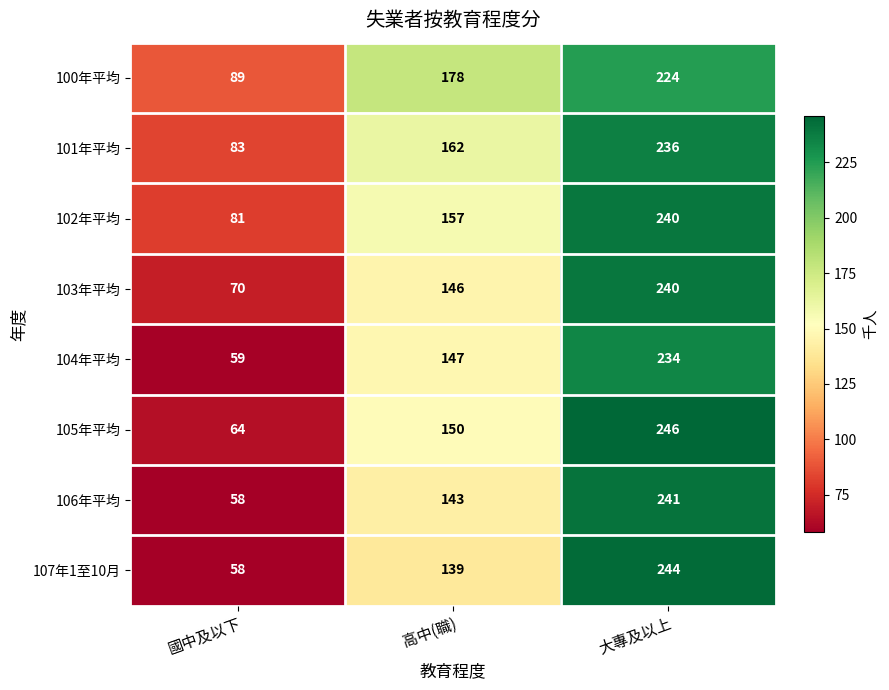

Reading left to right, extract all data points from this chart.

100年平均: 國中及以下=89	高中(職)=178	大專及以上=224
101年平均: 國中及以下=83	高中(職)=162	大專及以上=236
102年平均: 國中及以下=81	高中(職)=157	大專及以上=240
103年平均: 國中及以下=70	高中(職)=146	大專及以上=240
104年平均: 國中及以下=59	高中(職)=147	大專及以上=234
105年平均: 國中及以下=64	高中(職)=150	大專及以上=246
106年平均: 國中及以下=58	高中(職)=143	大專及以上=241
107年1至10月: 國中及以下=58	高中(職)=139	大專及以上=244